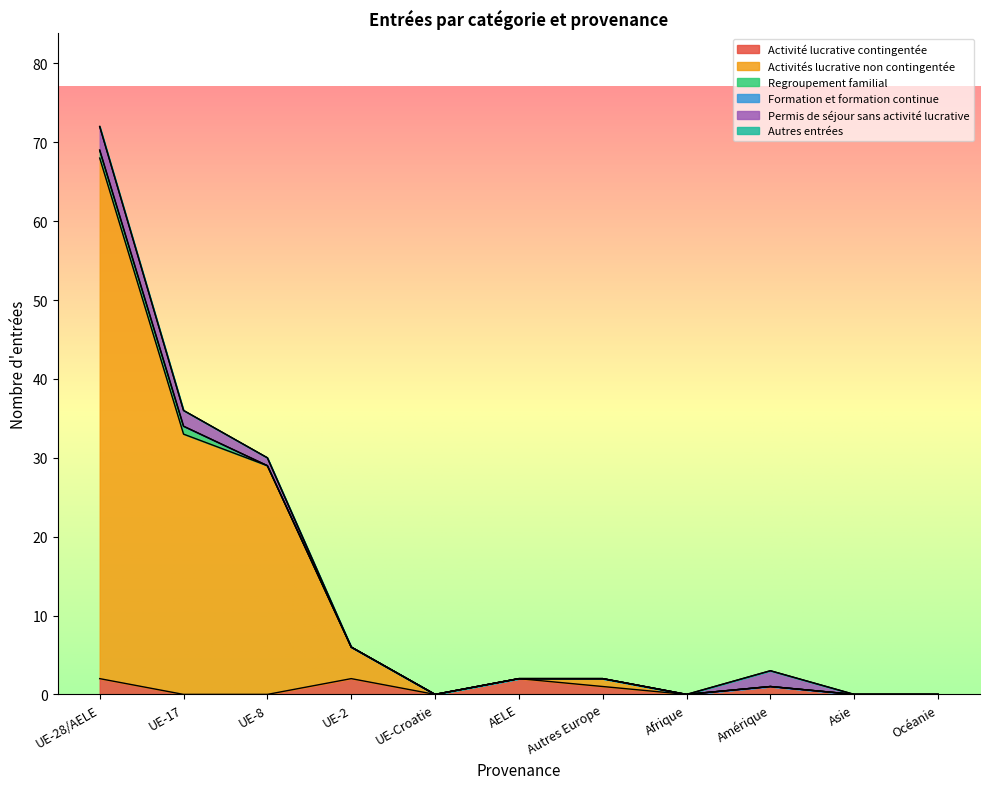

True or false: Activités lucrative non contingentée has a value of 0 at Amérique.

True